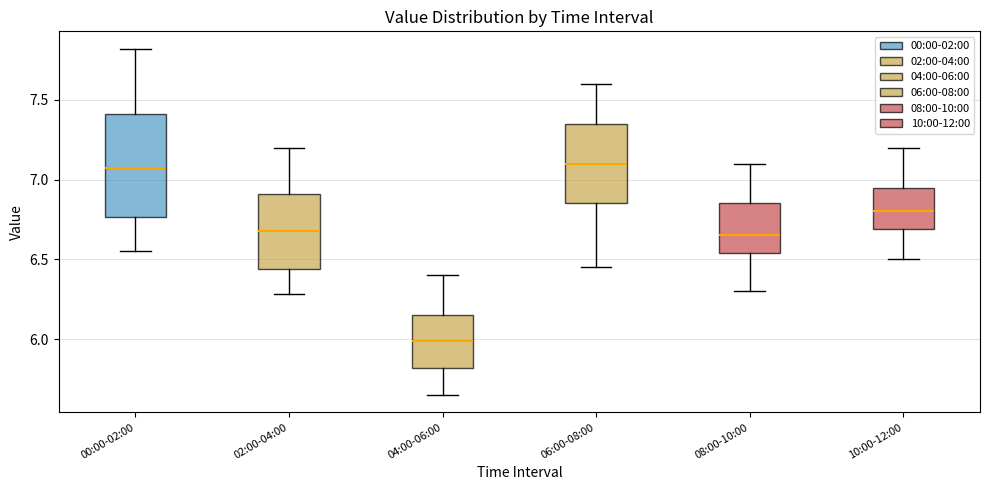

Which box's median line is the lowest?

04:00-06:00